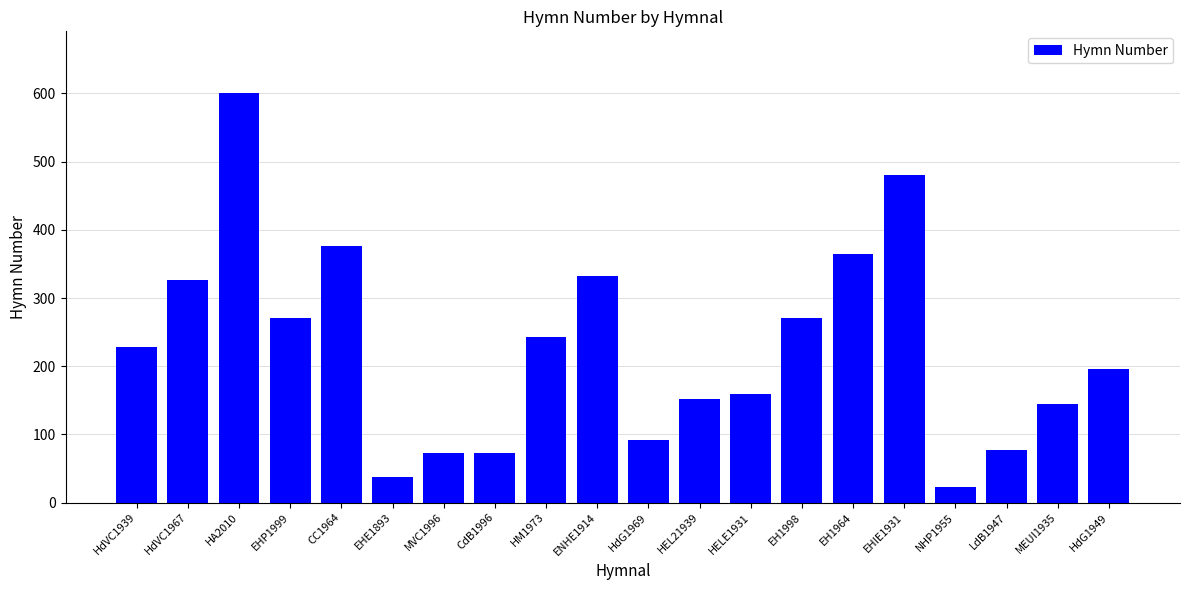

What is the smallest value displayed?

23